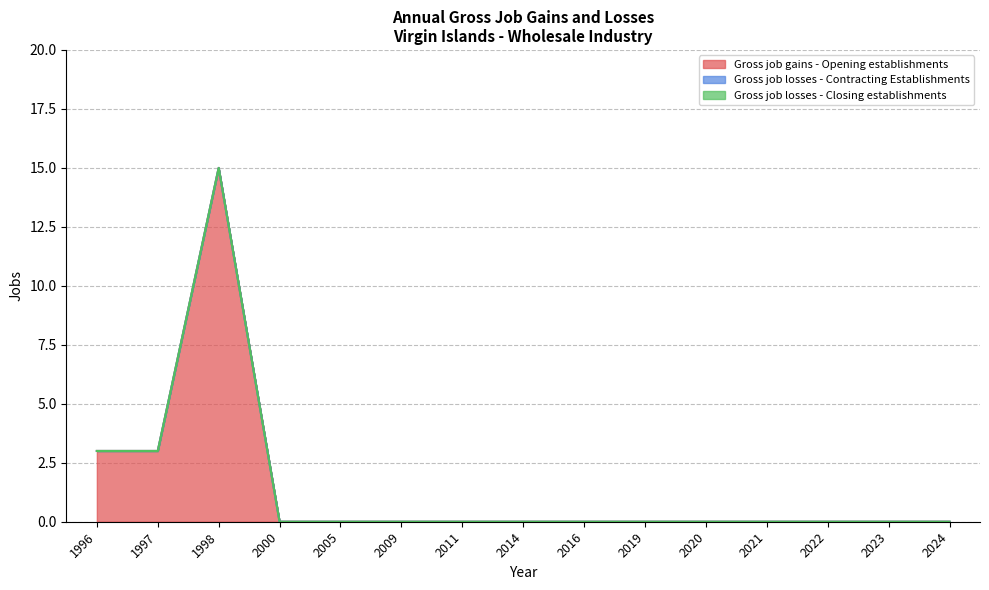

How many lines are shown in the chart?

3